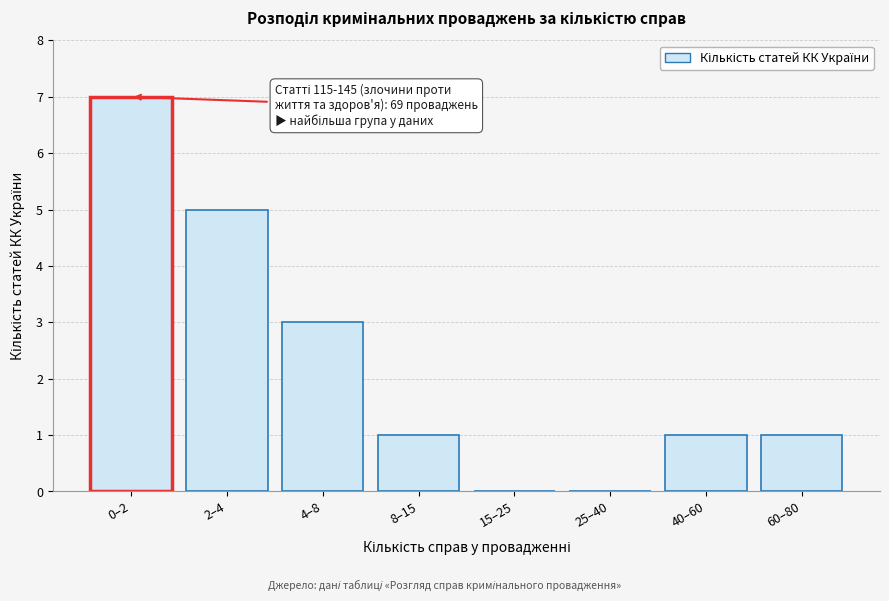

Reading right to left, what are all the values shown in this chart?

60–80=1	40–60=1	25–40=0	15–25=0	8–15=1	4–8=3	2–4=5	0–2=7